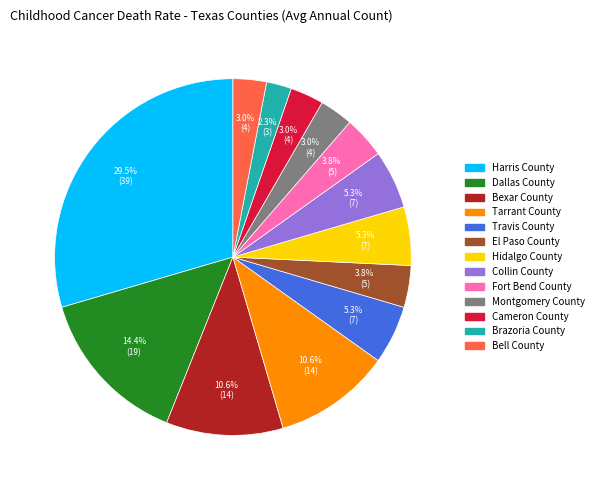

To the nearest percent, what portion does Tarrant County represent?

11%